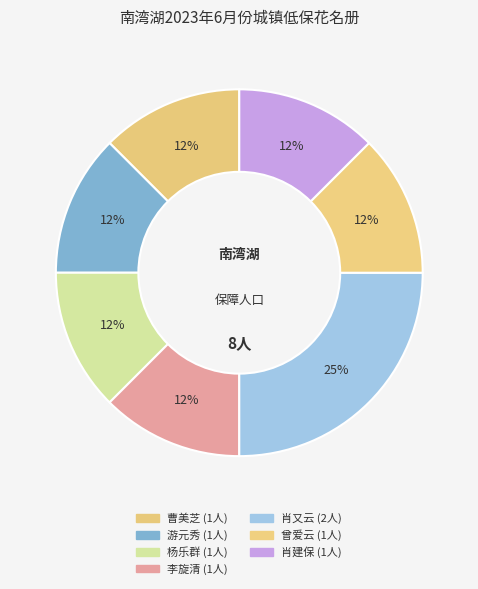

Which category has the biggest portion of the pie?

肖又云